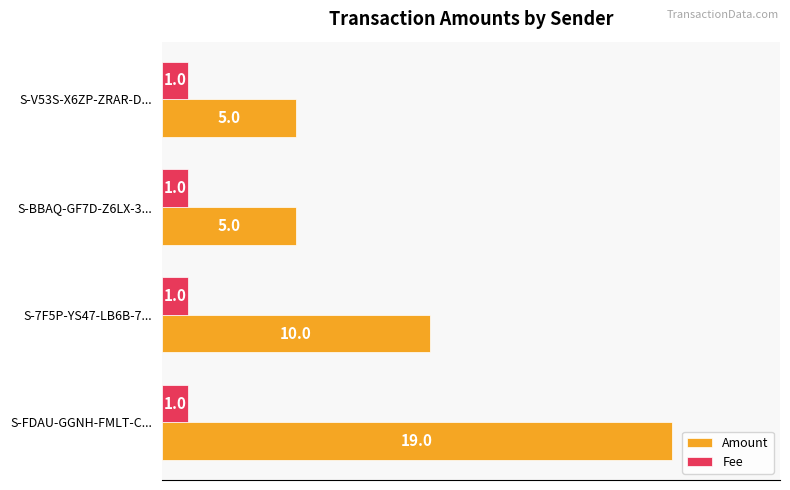

Which series has the largest range (max minus min)?

Amount